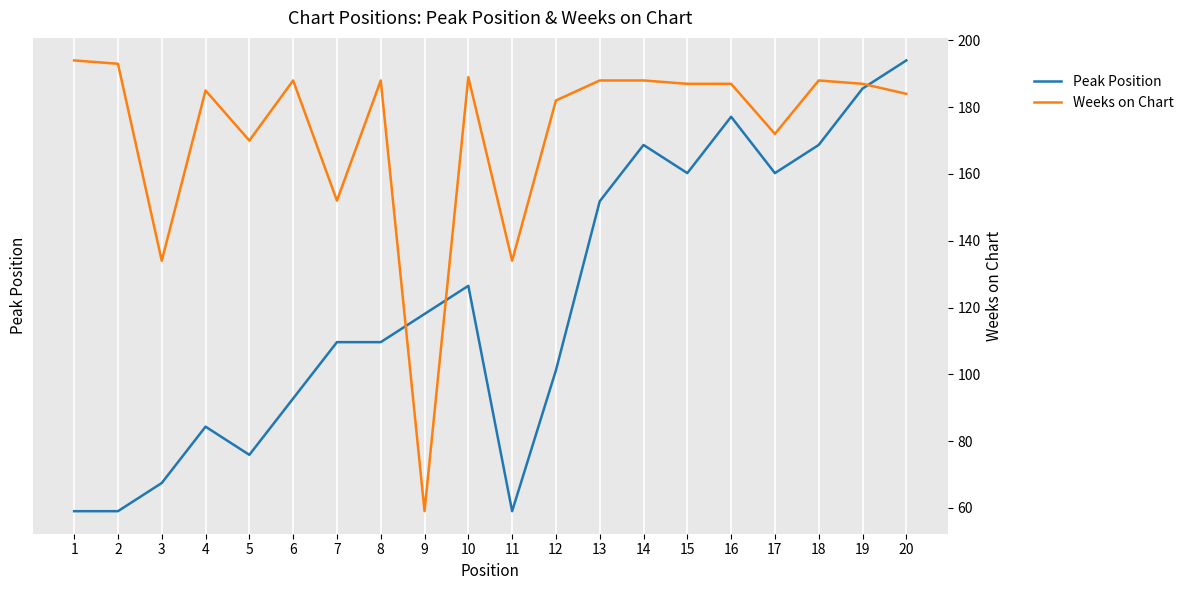

Which category has the lowest value in the Peak Position series?

1